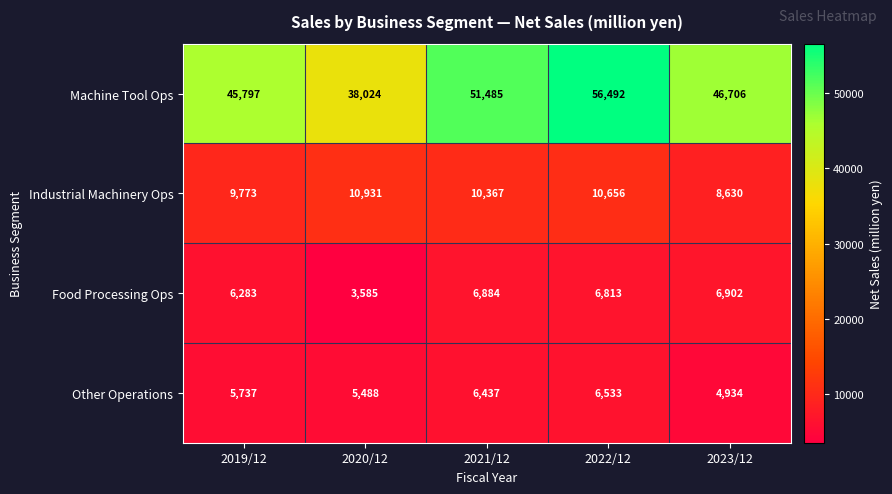

What is the difference between the Food Processing Ops values at 2022/12 and 2023/12?

89